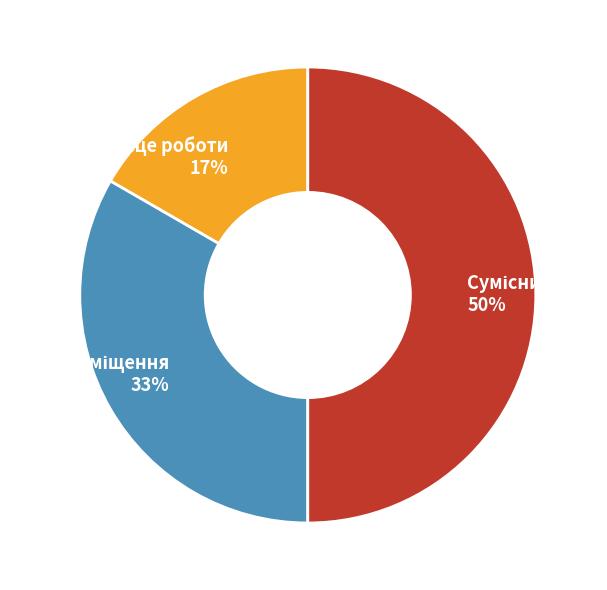

To the nearest percent, what is the difference between the largest and smallest slice percentages?

33%